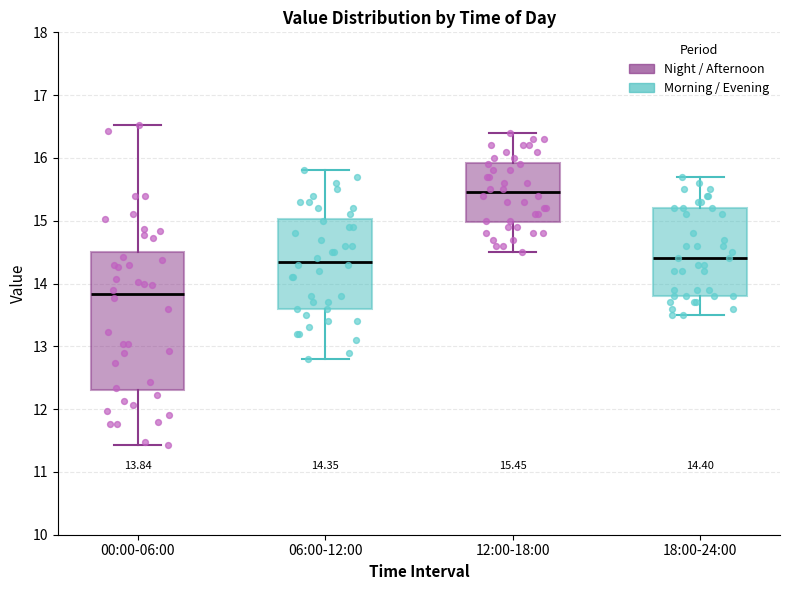

Which box has the highest median line?

12:00-18:00